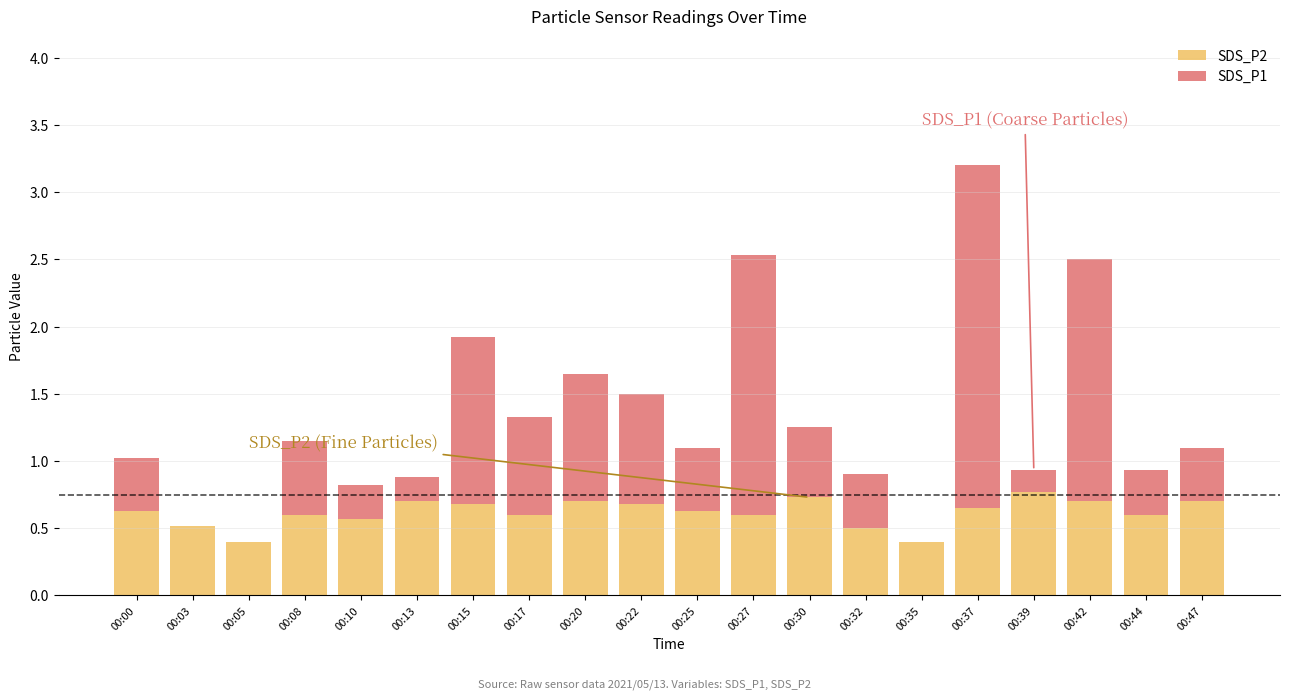

Are the bars grouped side by side (vs. stacked)?

No